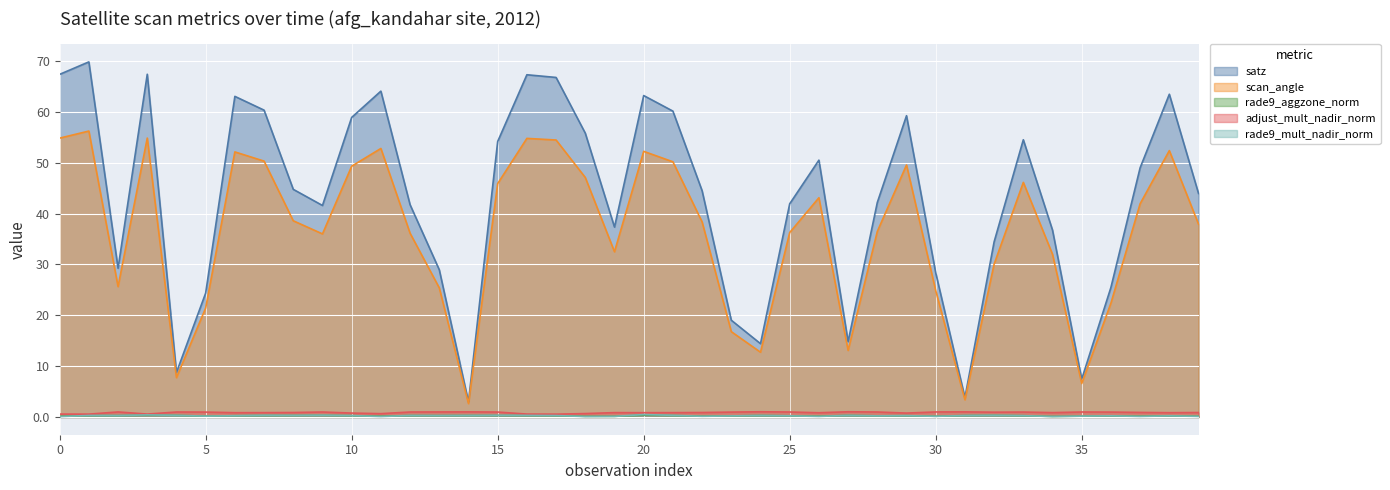

How many interior local peaks does the rade9_mult_nadir_norm series have?

13